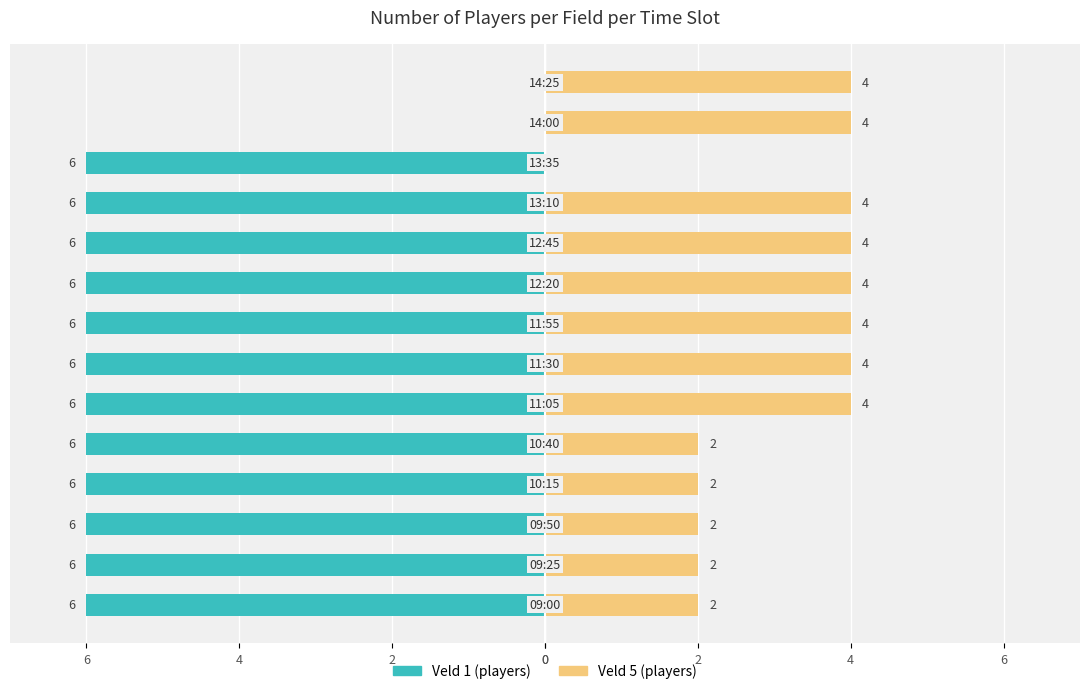

The Veld 5 (players) series shows 4 at 8. True or false?

True